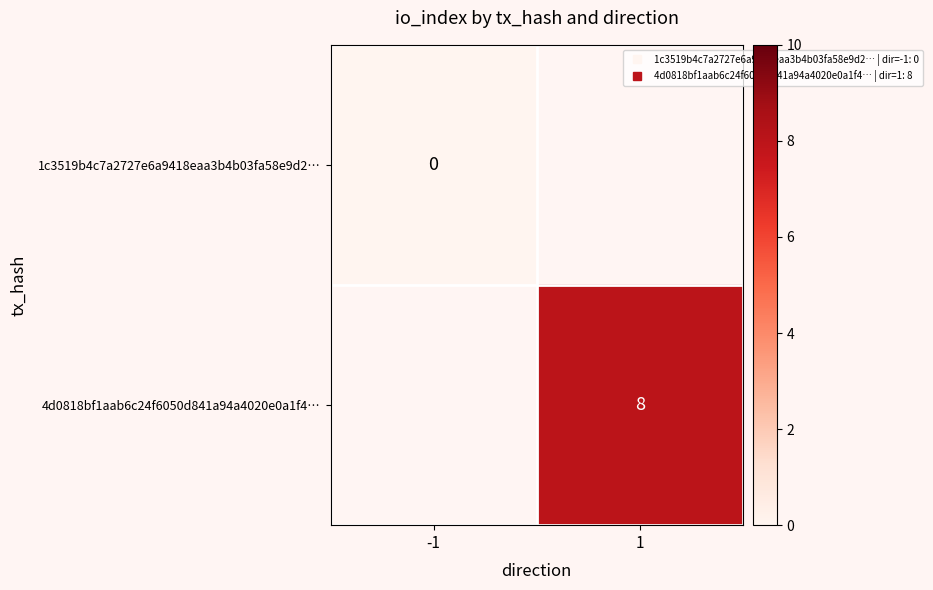

Rank the categories by 1c3519b4c7a2727e6a9418eaa3b4b03fa58e9d2… value from lowest to highest.

-1, 1